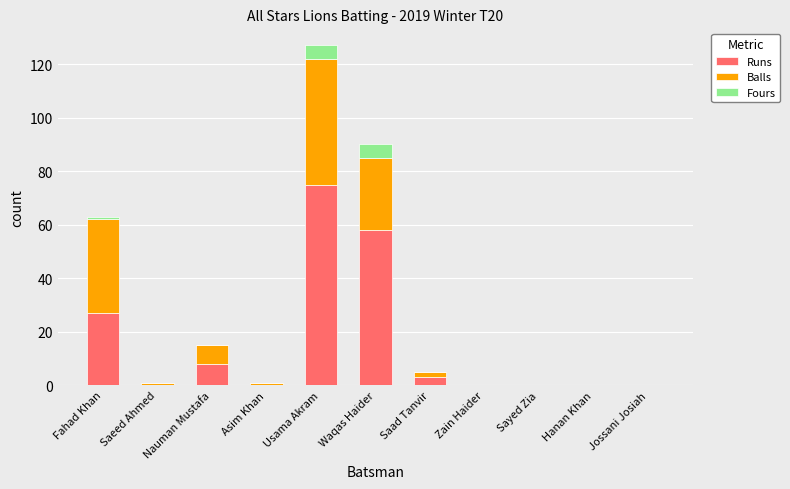

At which category is the sum across all series the highest?

Usama Akram